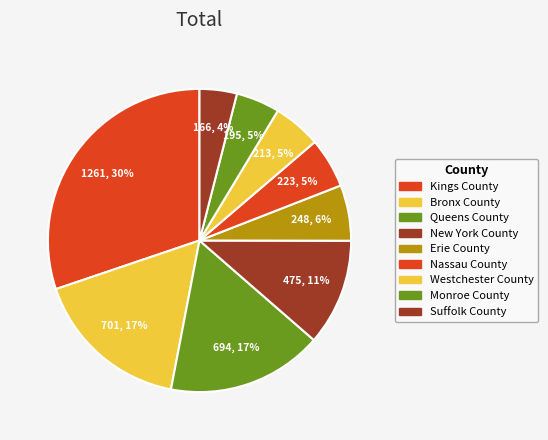

Does Erie County represent more than half of the total?

No